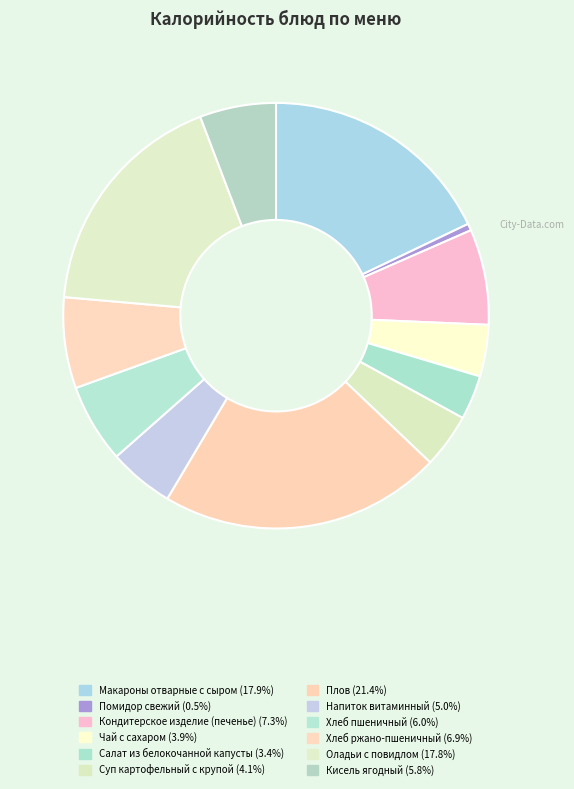

Which slice is the smallest?

Помидор свежий